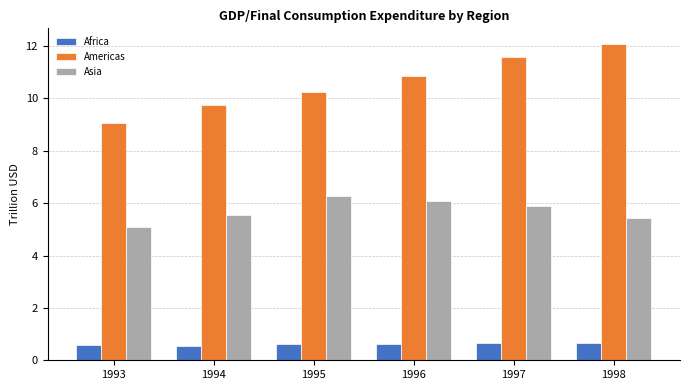

What is the difference between the second highest and second lowest values in the Africa series?

0.1